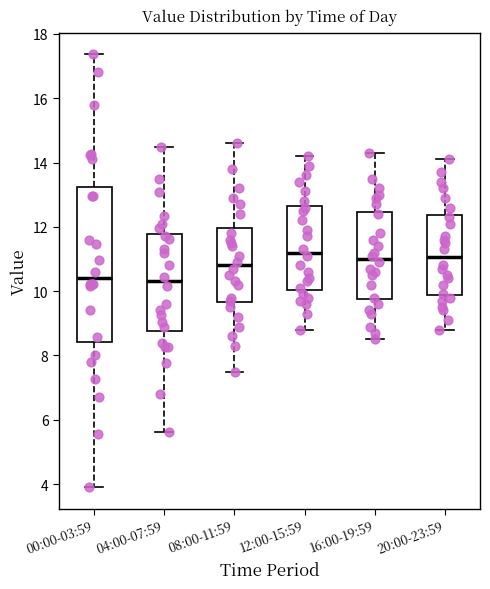

Which box is the tallest, from its lower edge to its upper edge?

00:00-03:59